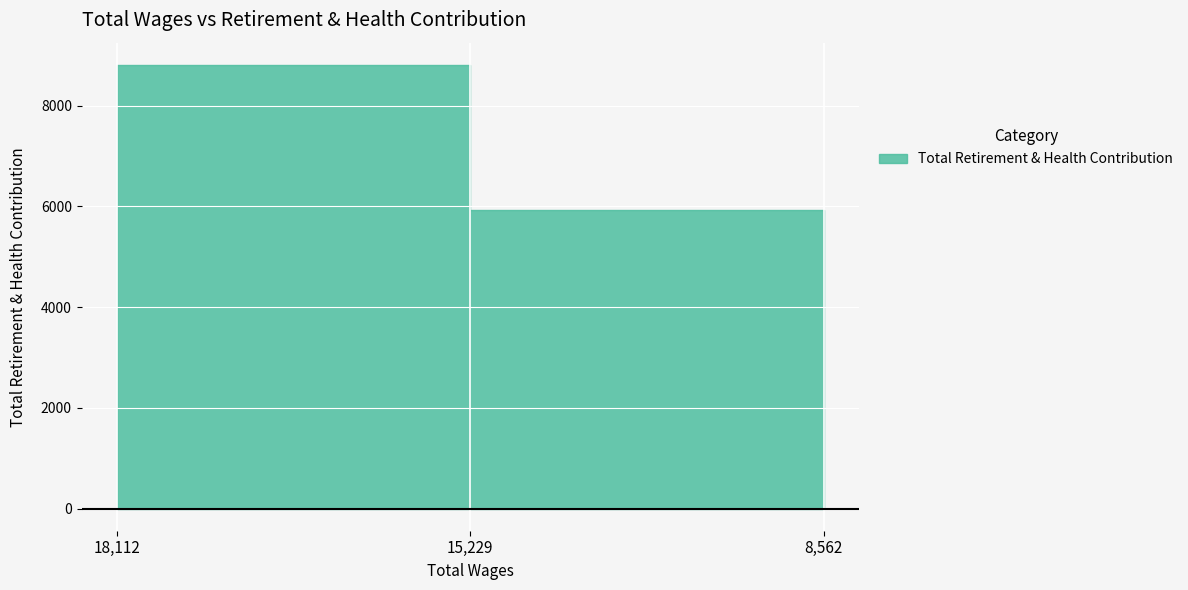

What is the value of the 3rd point from the left?

3936